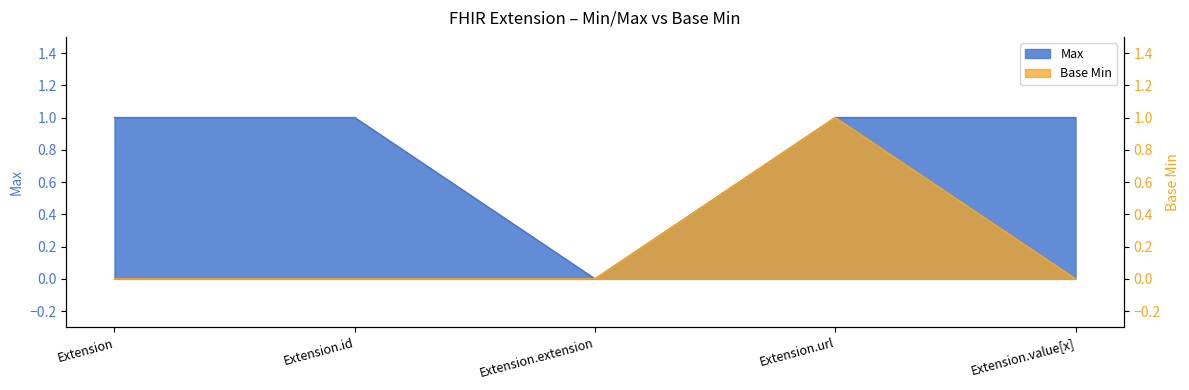

Is it true that Max equals 1 at Extension.url?

True